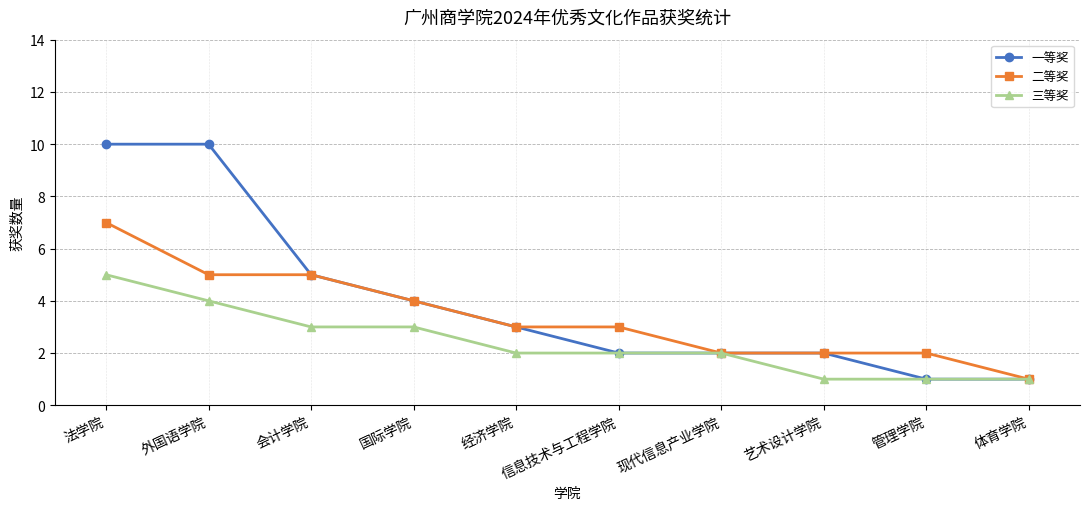

At which label does 二等奖 first exceed 3?

法学院